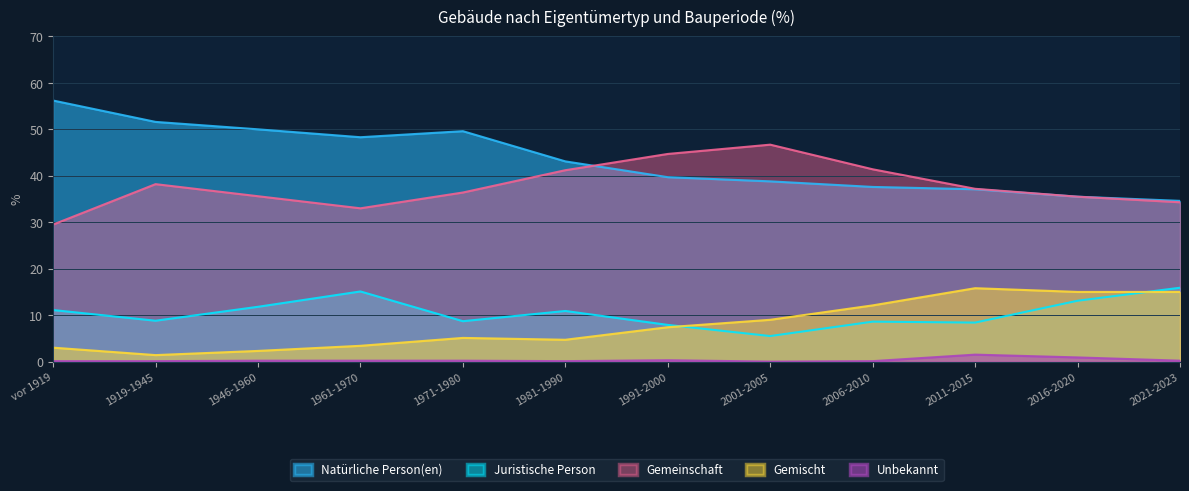

Count the number of data series in this chart.

5